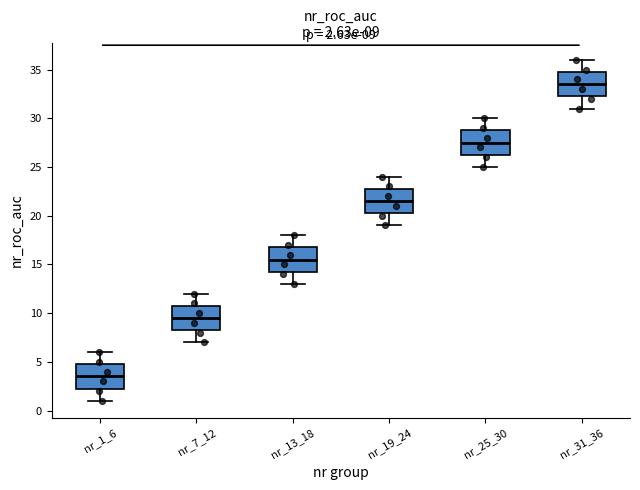

Which box's median line is the highest?

nr_31_36